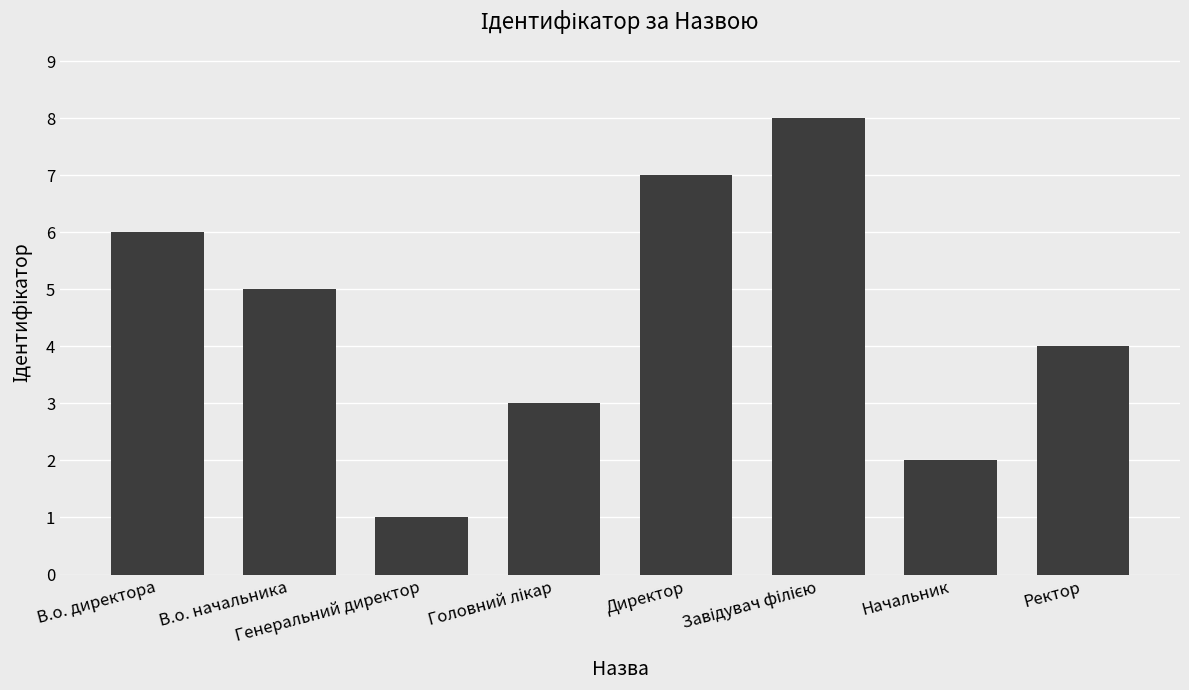

What is the difference between the maximum and minimum values?

7